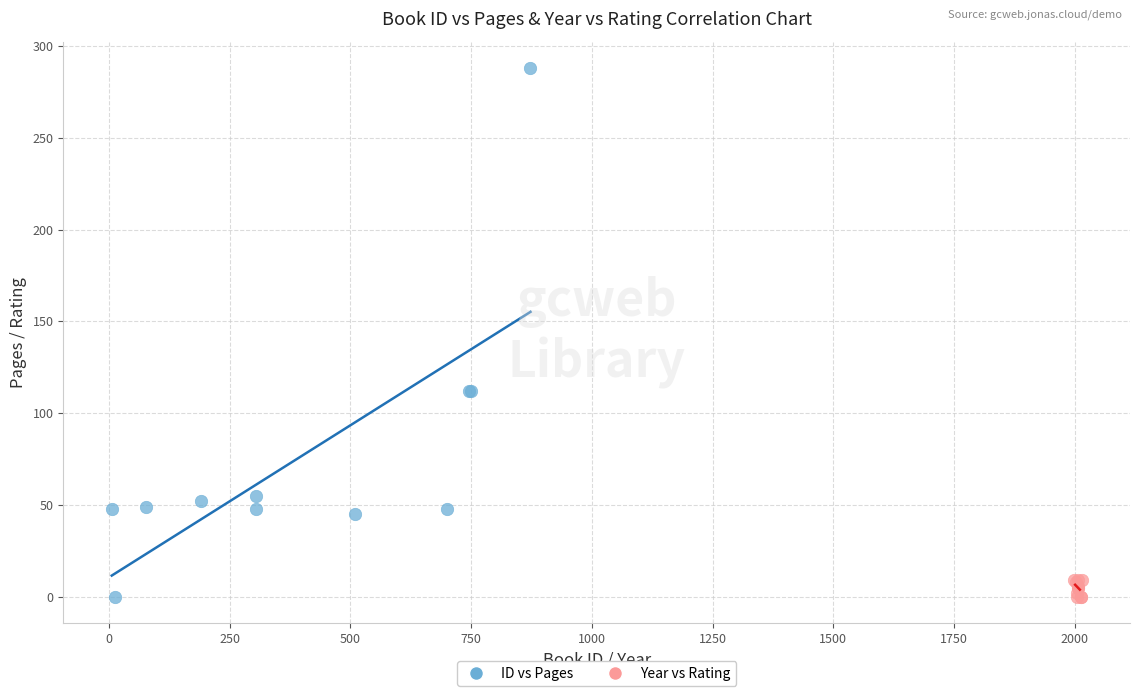

What are all the series names shown in the legend?

ID vs Pages, Year vs Rating